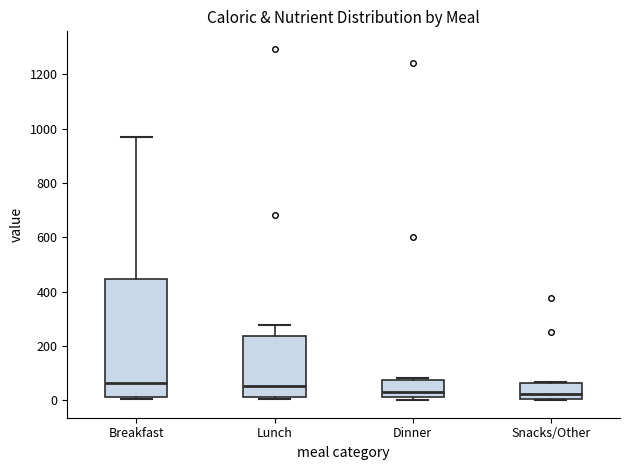

Where does the upper whisker of the box for Lunch end on the y-axis? The values are not printed on the chart, so give them approximately, as read against the axis.

280